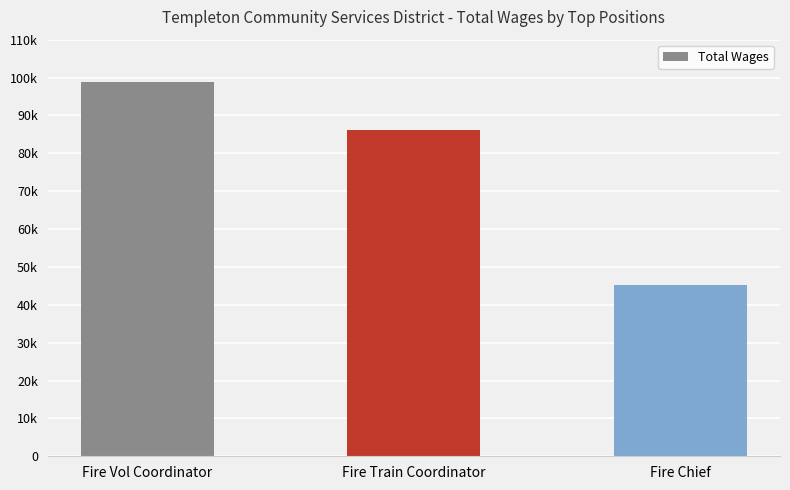

List the labels in order of value, smallest first.

Fire Chief, Fire Train Coordinator, Fire Vol Coordinator